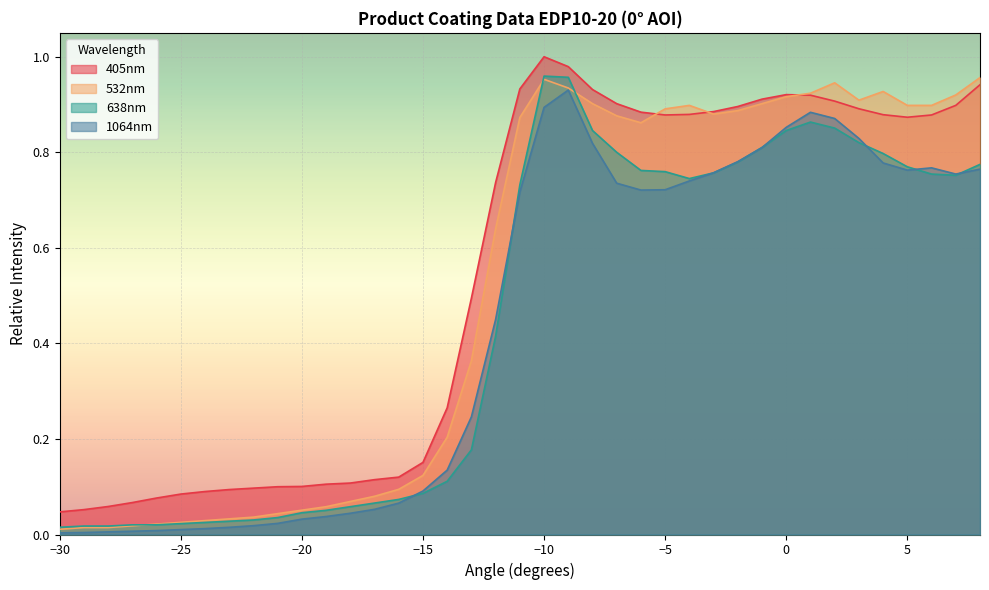

List the labels in order of 532nm value, largest first.

8, -10, 2, -9, 4, 1, 7, 0, 3, -8, -1, -4, 5, 6, -5, -2, -3, -7, -11, -6, -12, -13, -14, -15, -16, -17, -18, -19, -20, -21, -22, -23, -24, -25, -26, -27, -29, -28, -30